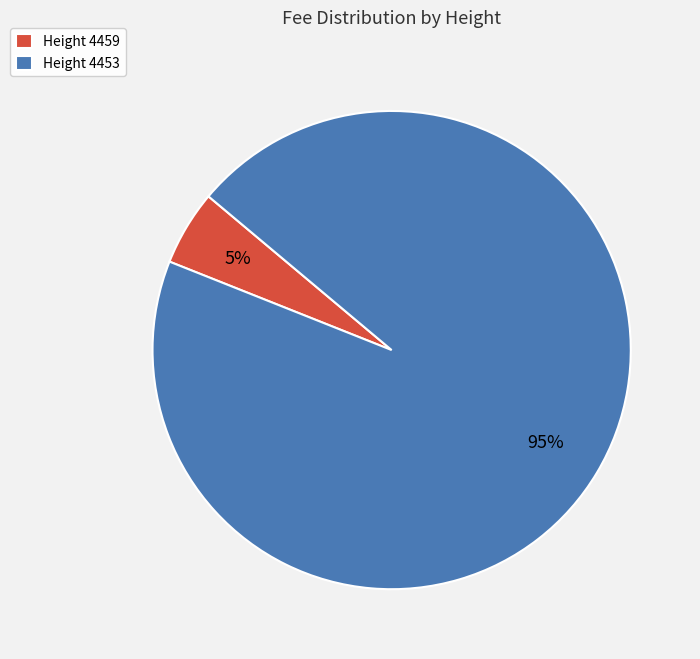

Do Height 4453 and Height 4459 together represent more than half of the pie?

Yes